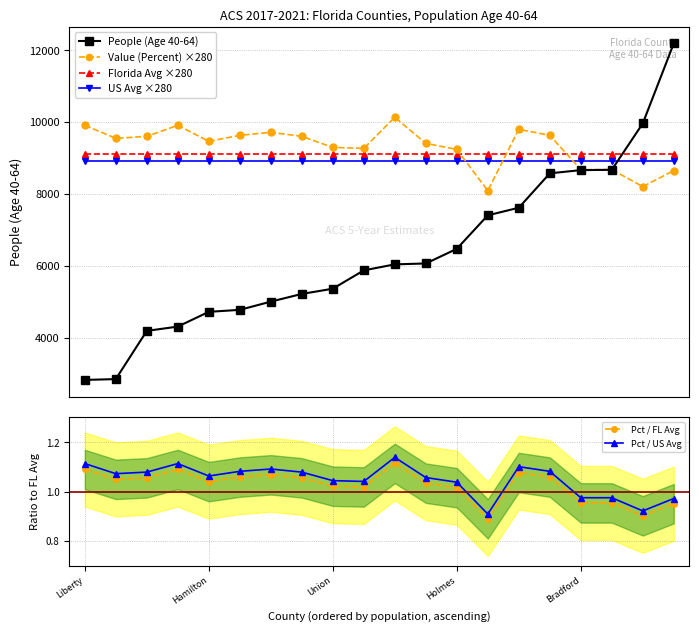

What is the value of the People (Age 40-64) point at the 19th from the left?

9965